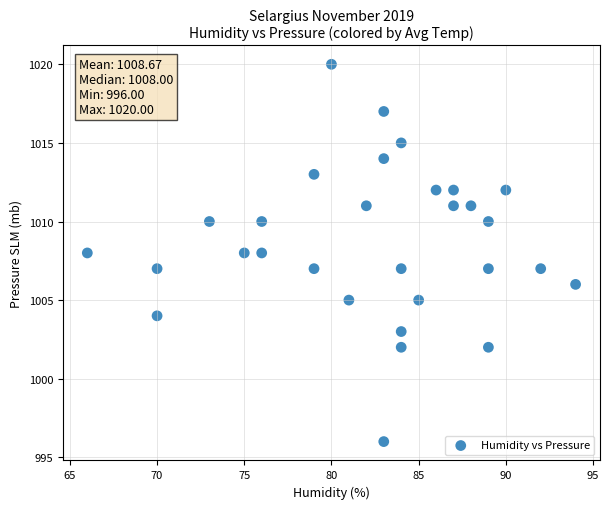

What is the range of Y values (max minus min)?

24